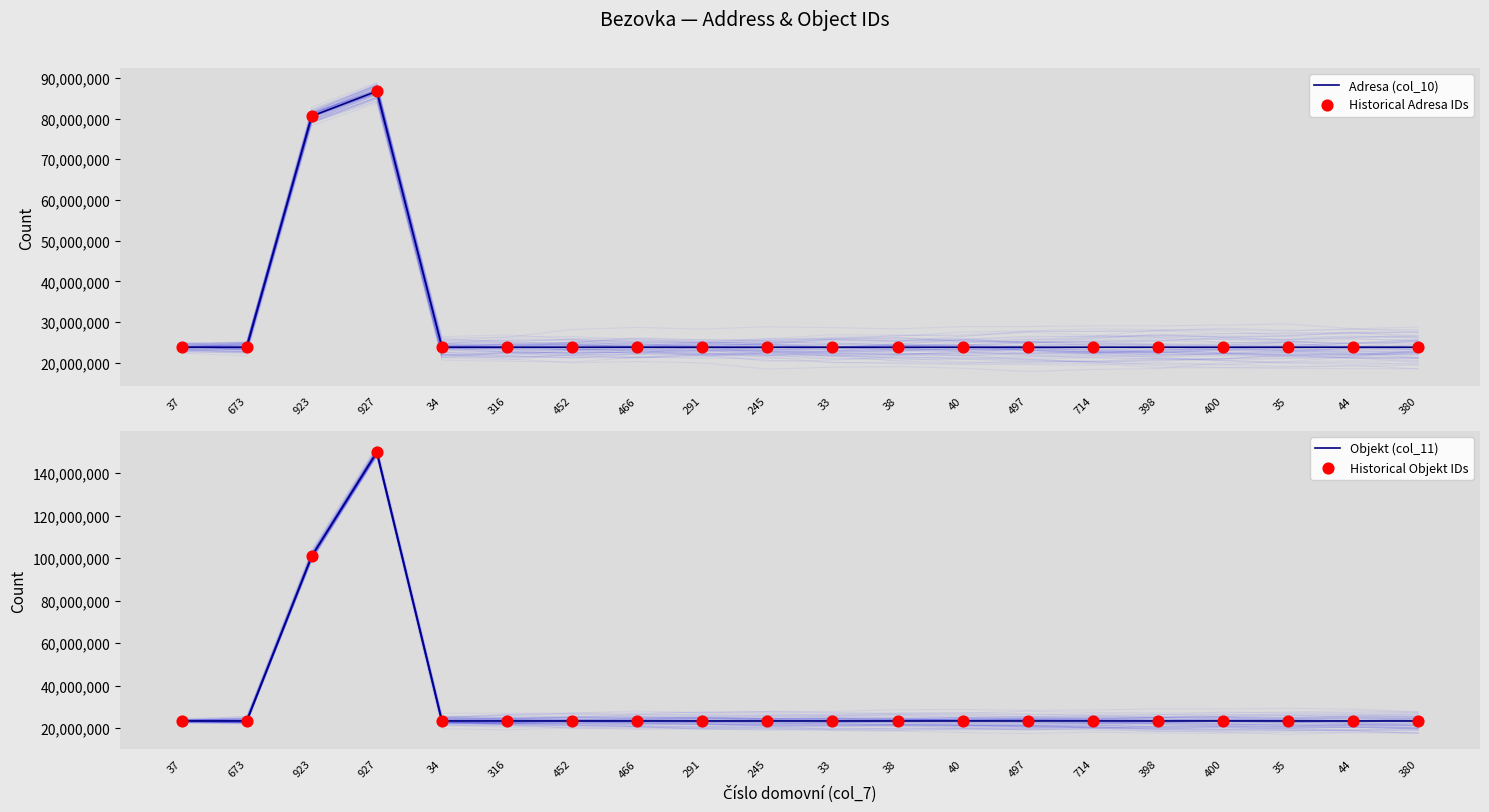

At which category is the sum across all series the highest?

927